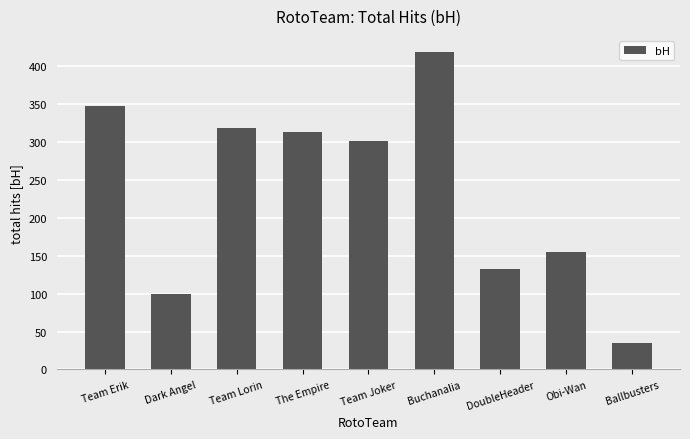

Which label corresponds to the smallest value in the chart?

Ballbusters